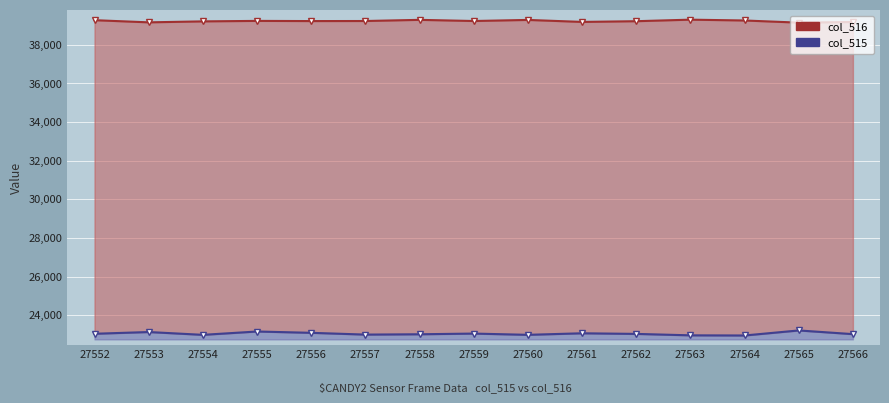

What is the smallest value displayed?

22954